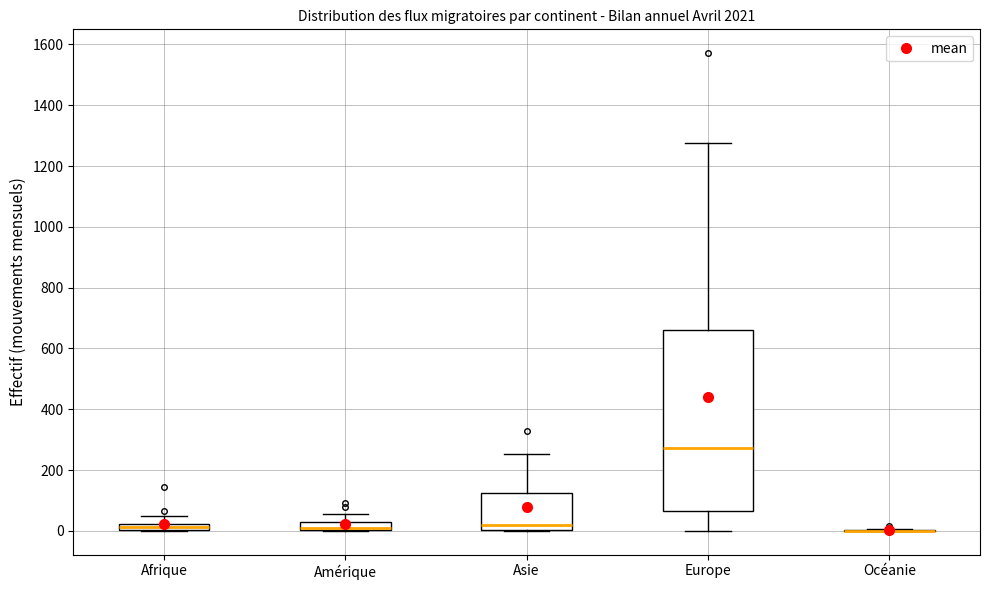

Which box is the tallest, from its lower edge to its upper edge?

Europe